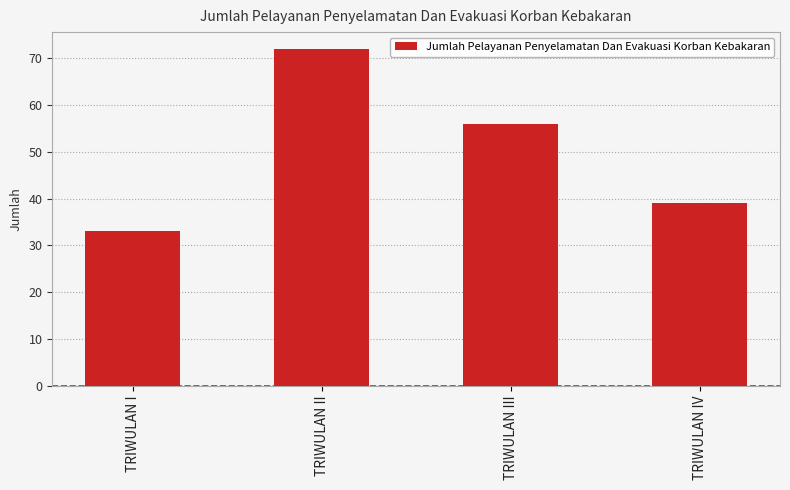

Where is the data nearest to the value 52?

TRIWULAN III